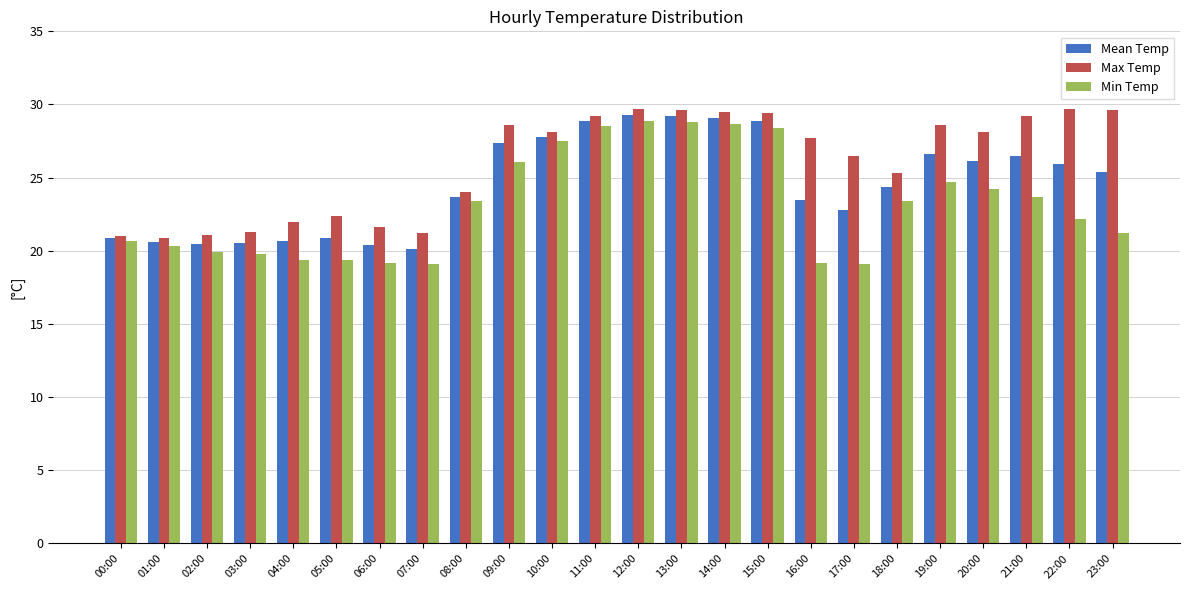

What is the spread (max minus min) of values at 03:00?

1.5